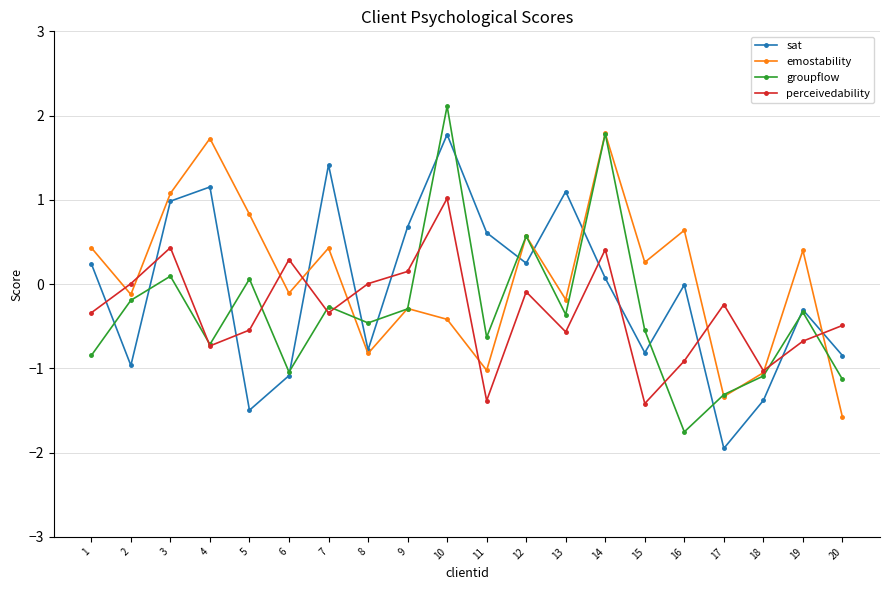

How many interior local valleys does the emostability series have?

7